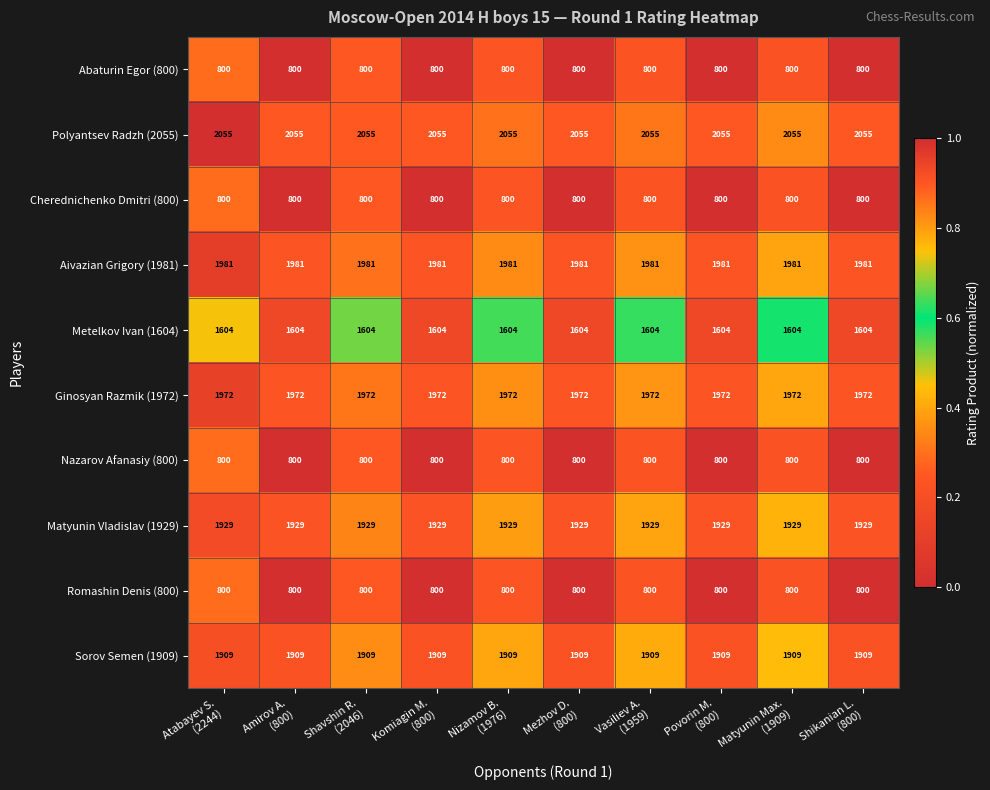

What is the sum of all Cherednichenko Dmitri (800) values?

8000